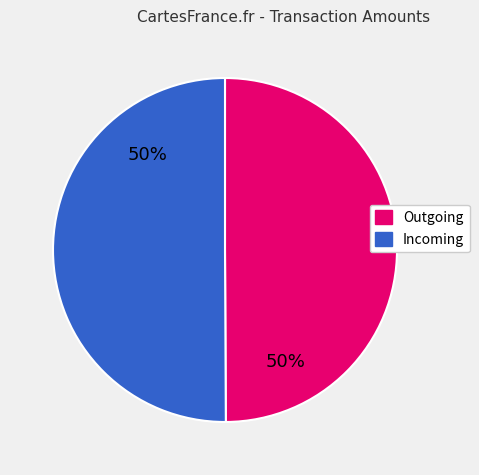

What is the ratio of the value at Outgoing to the value at Incoming?

1.0